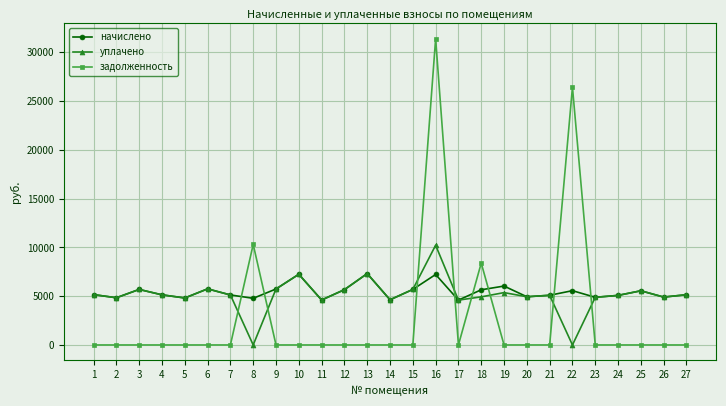

Rank the series by their maximum value, from highest to lowest.

задолженность, уплачено, начислено